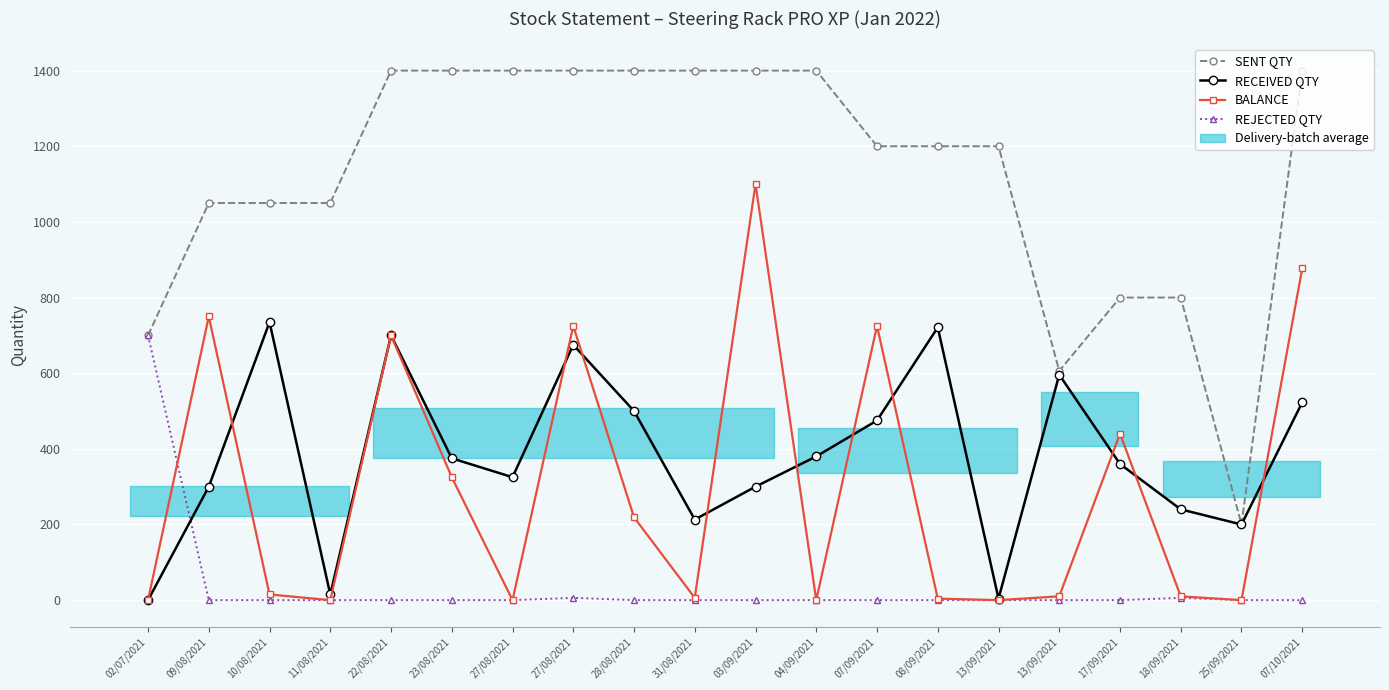

How many lines are shown in the chart?

4